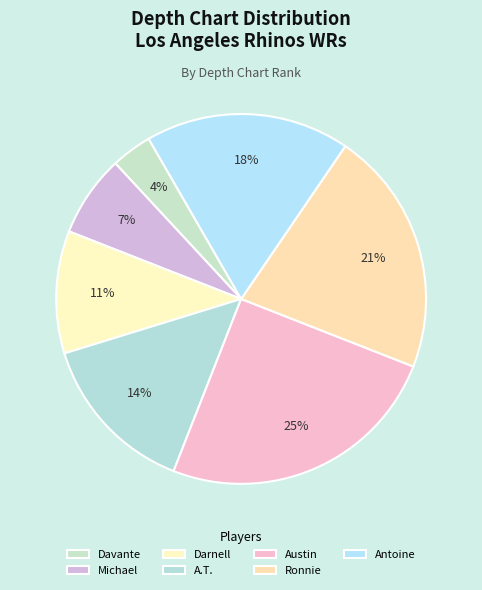

Which category has the smallest portion of the pie?

Davante